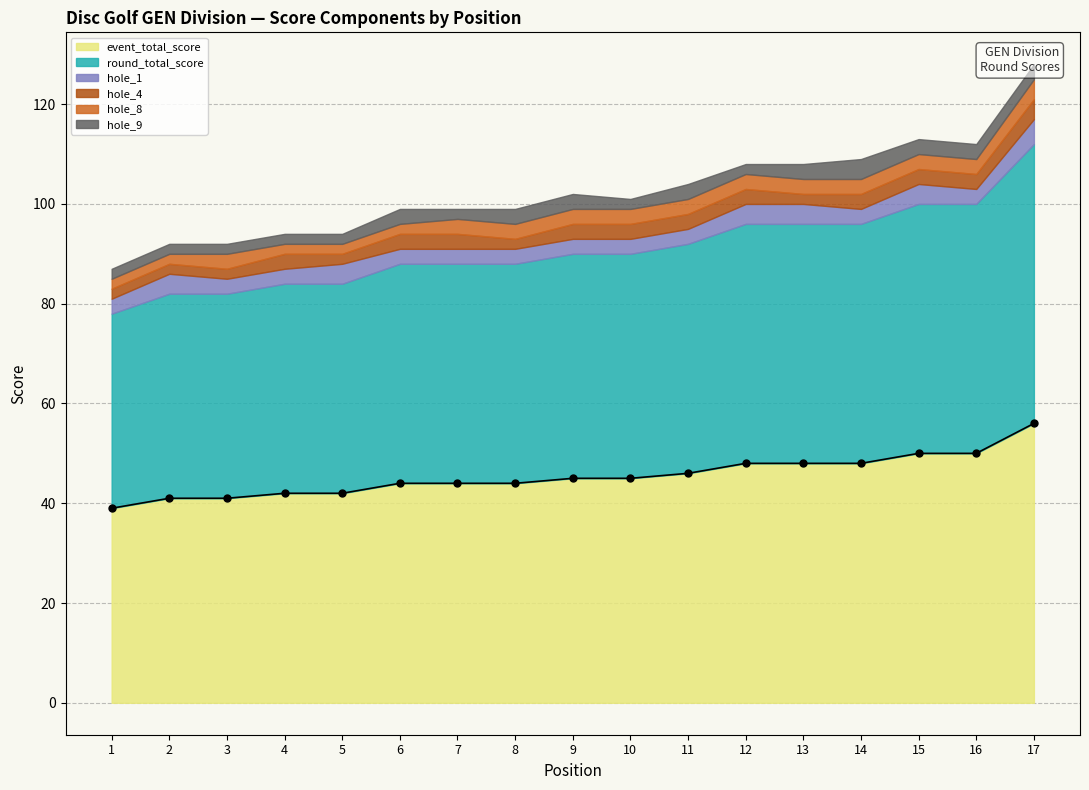

What is the value of the 15th point from the left?

50